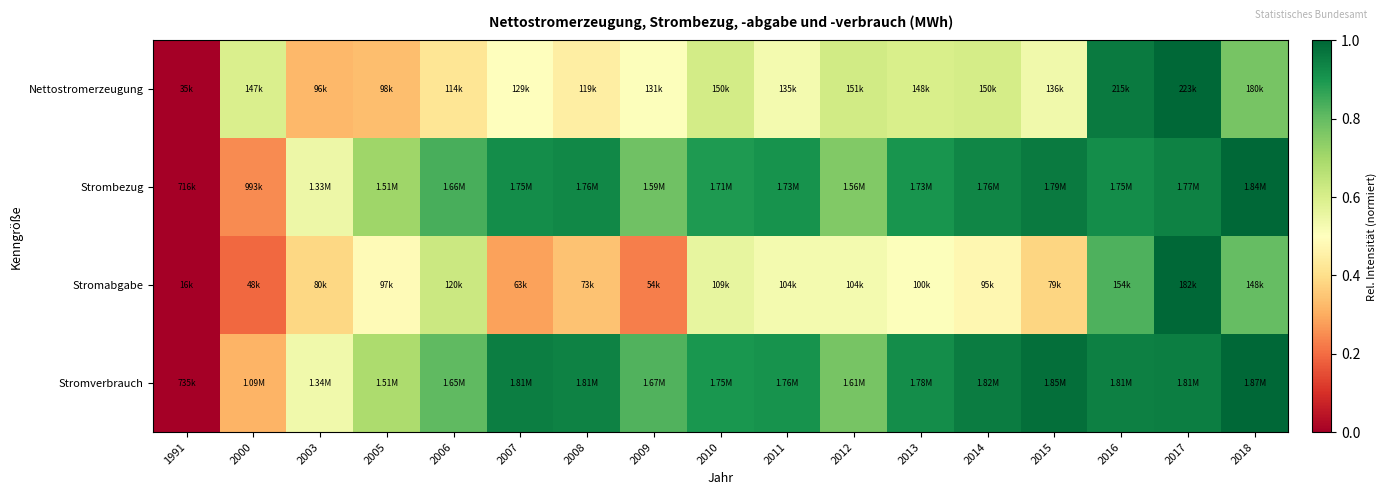

At which category does the chart reach its minimum across all series?

1991